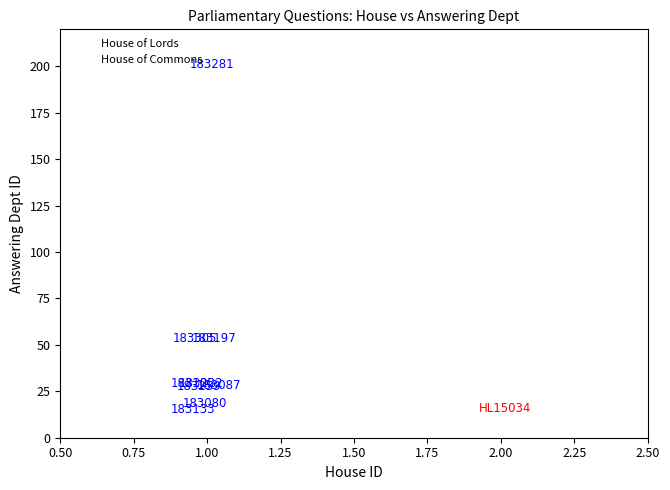

What are all the series names shown in the legend?

House of Lords, House of Commons